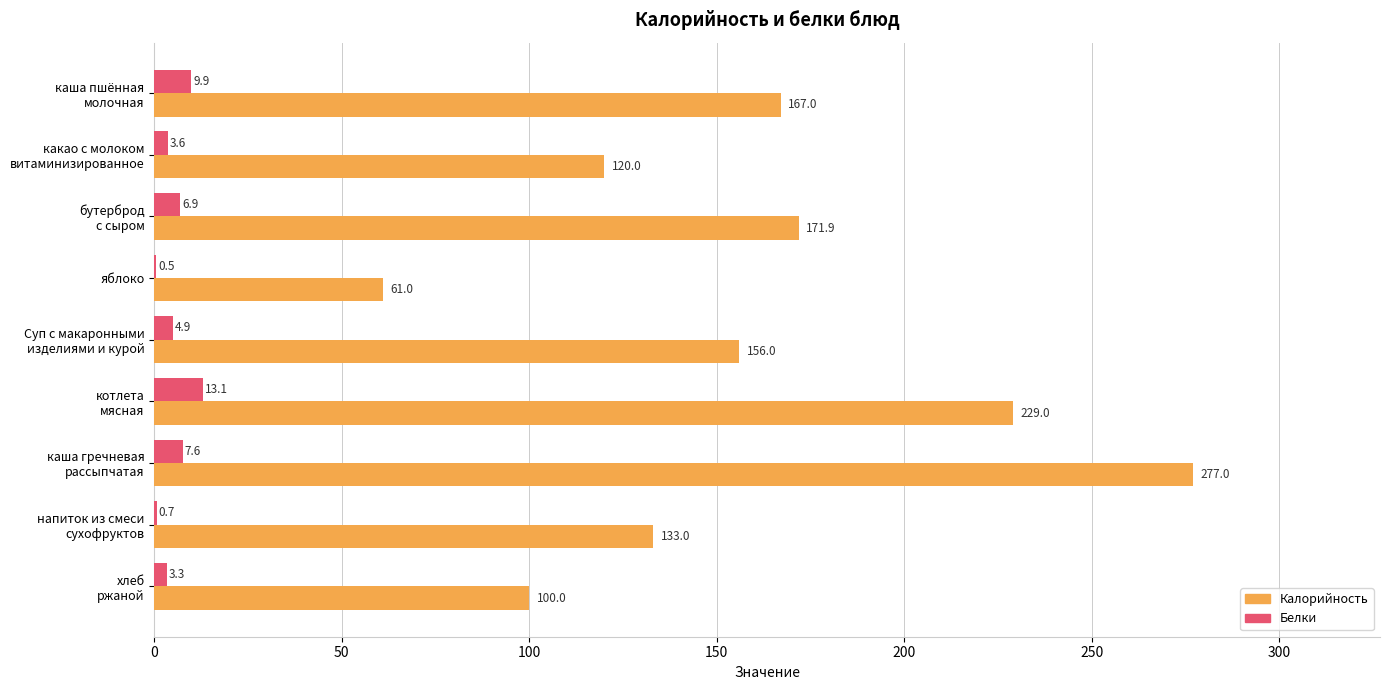

What is the sum of all Белки values?

50.5